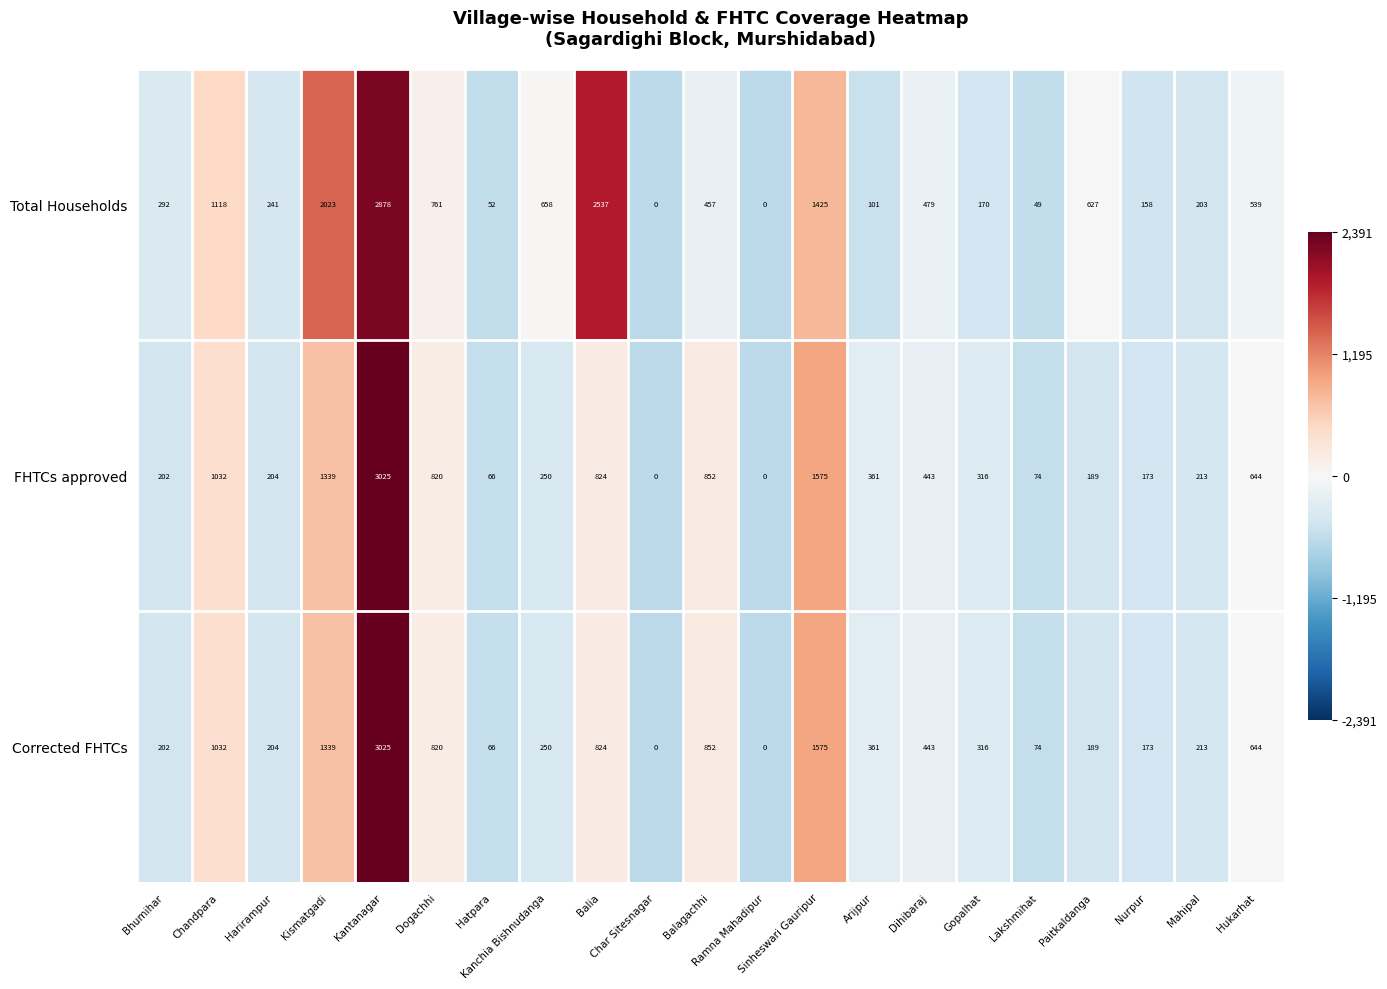

What is the difference between the maximum and second lowest values in the Corrected FHTCs series?

3025